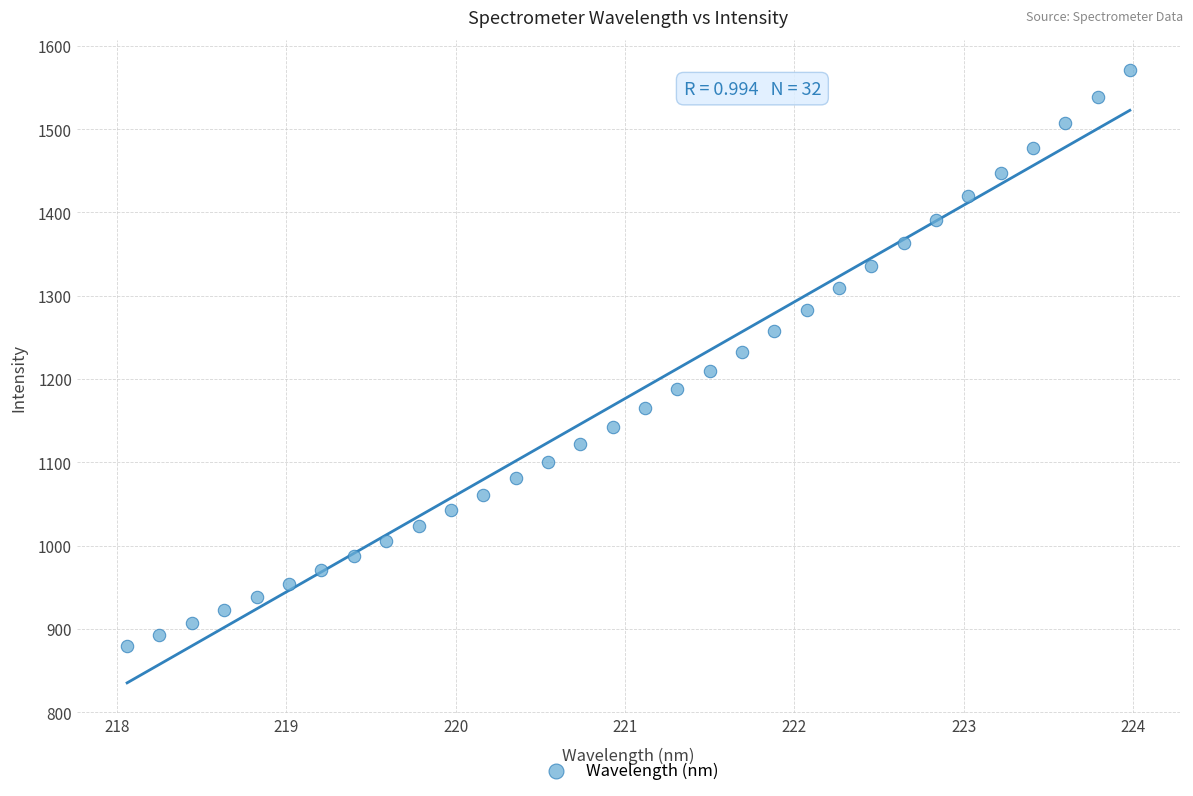

What is the range of Y values (max minus min)?

690.6